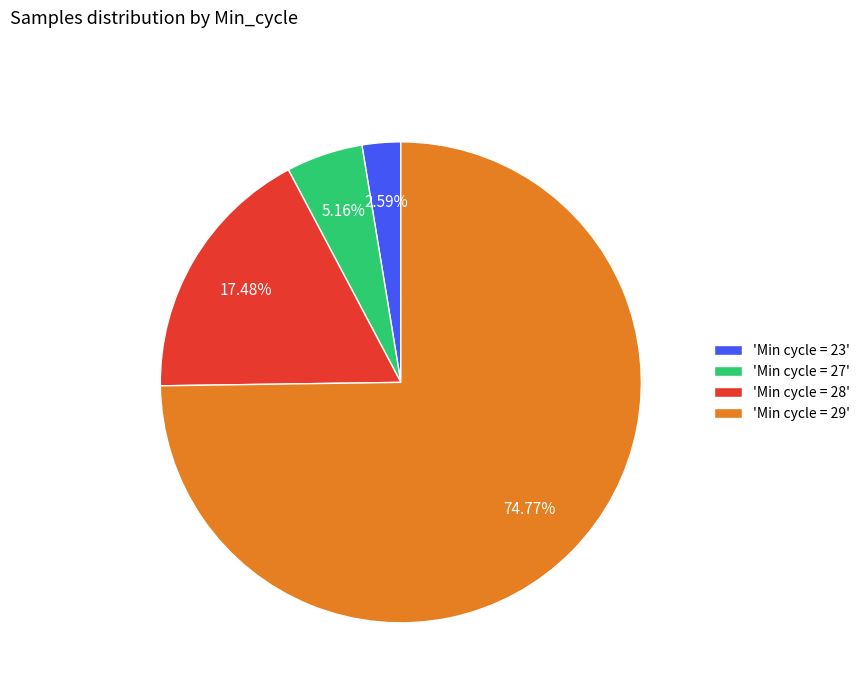

Rank the categories by value from highest to lowest.

'Min cycle = 29', 'Min cycle = 28', 'Min cycle = 27', 'Min cycle = 23'